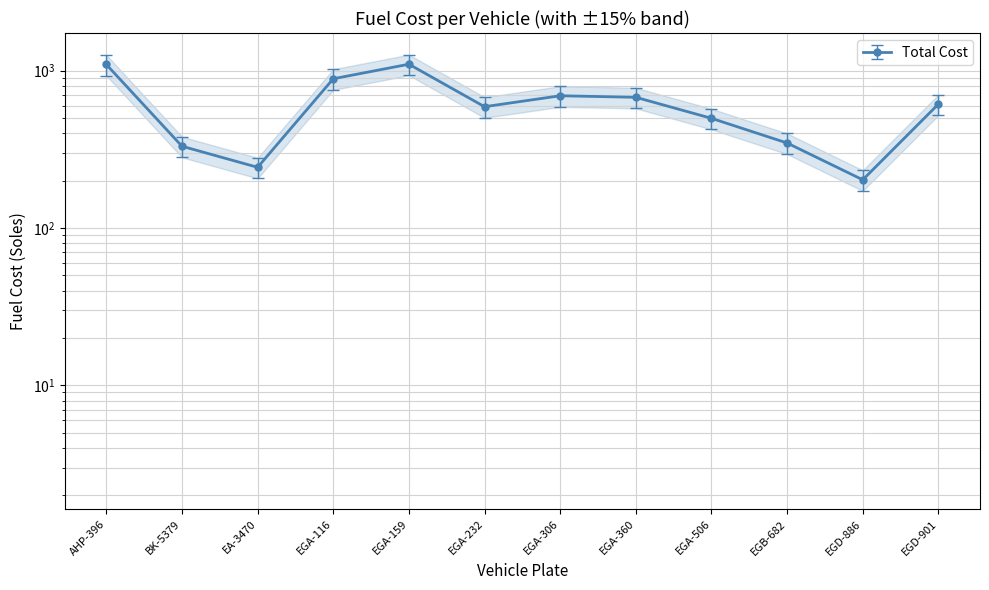

Is it true that the value at EGD-886 is 171.9?

True